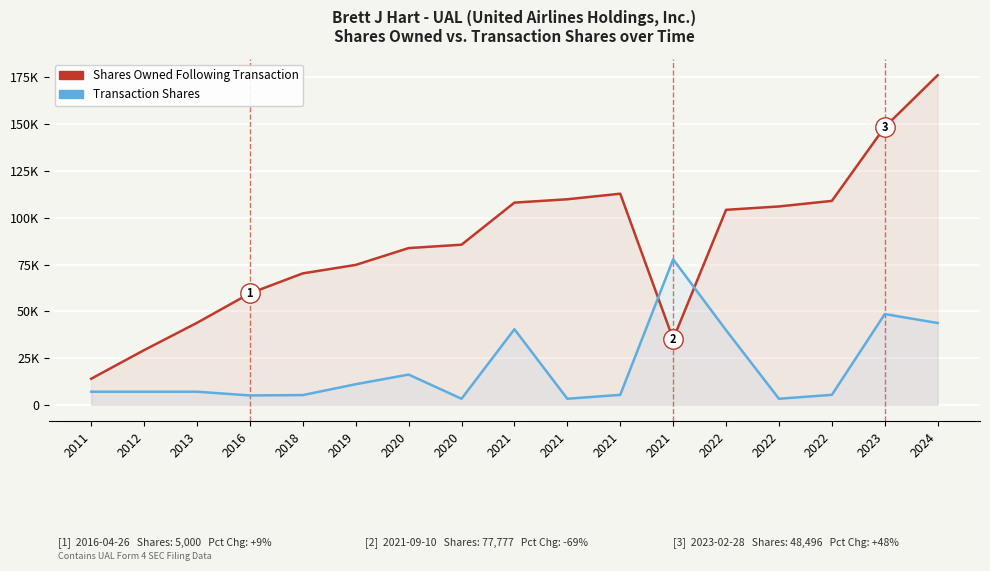

How many intersections are there between Transaction Shares and Shares Owned Following Transaction?

2